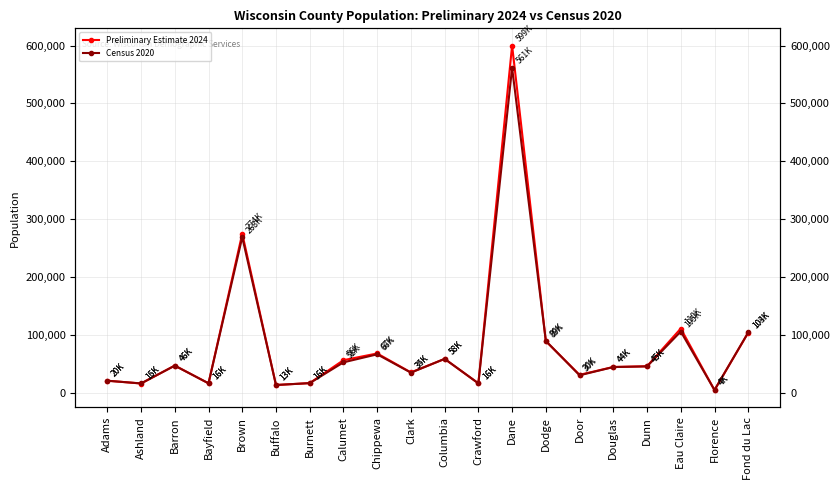

True or false: Preliminary Estimate 2024 and Census 2020 cross at least once.

True